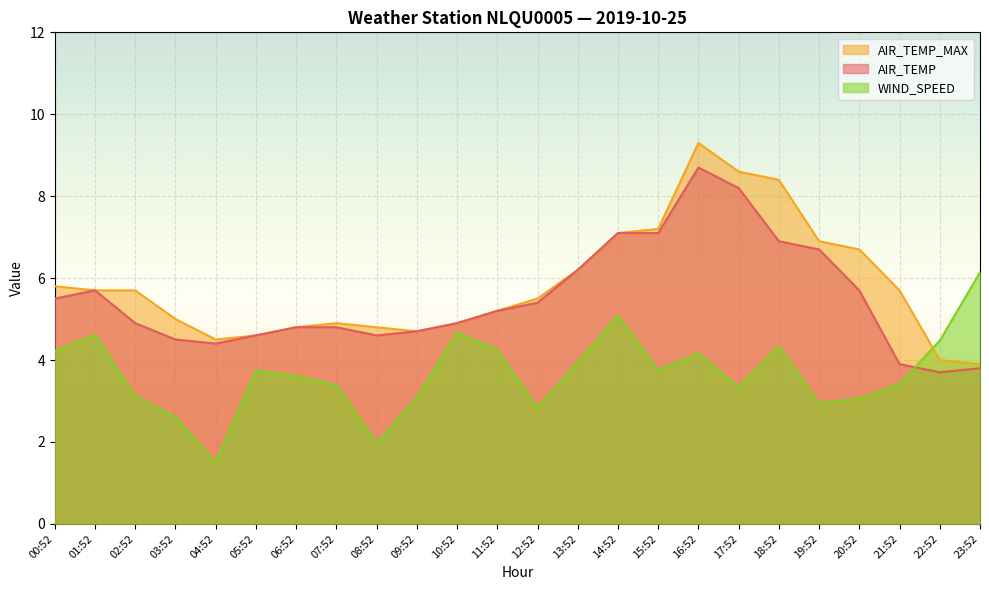

Which series changed the most between 07:52 and 16:52?

AIR_TEMP_MAX